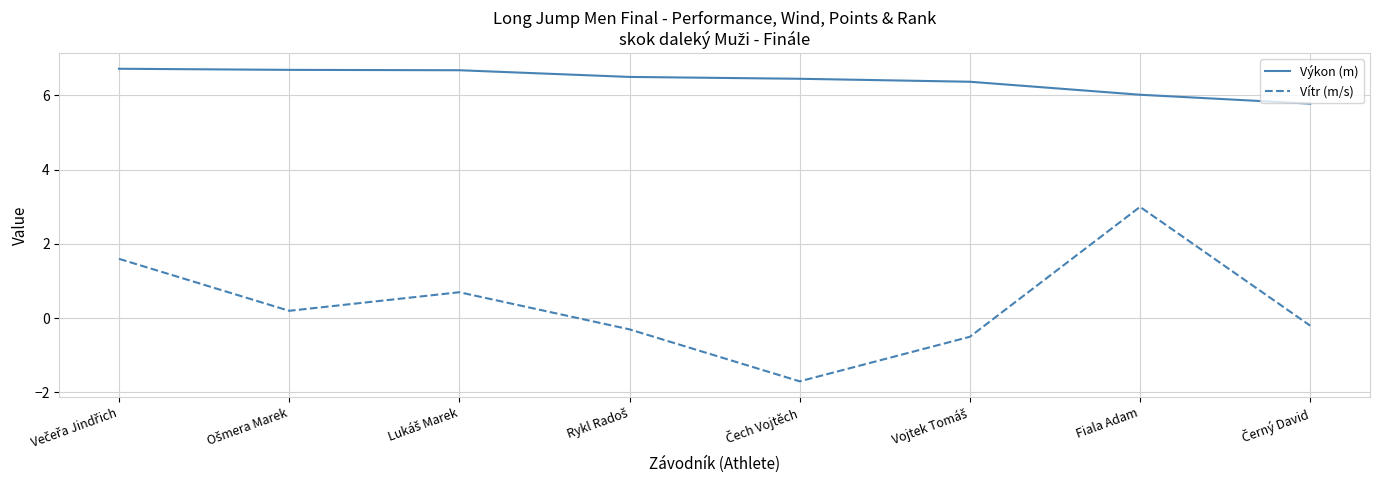

Which category has the highest value in the Vítr (m/s) series?

Fiala Adam